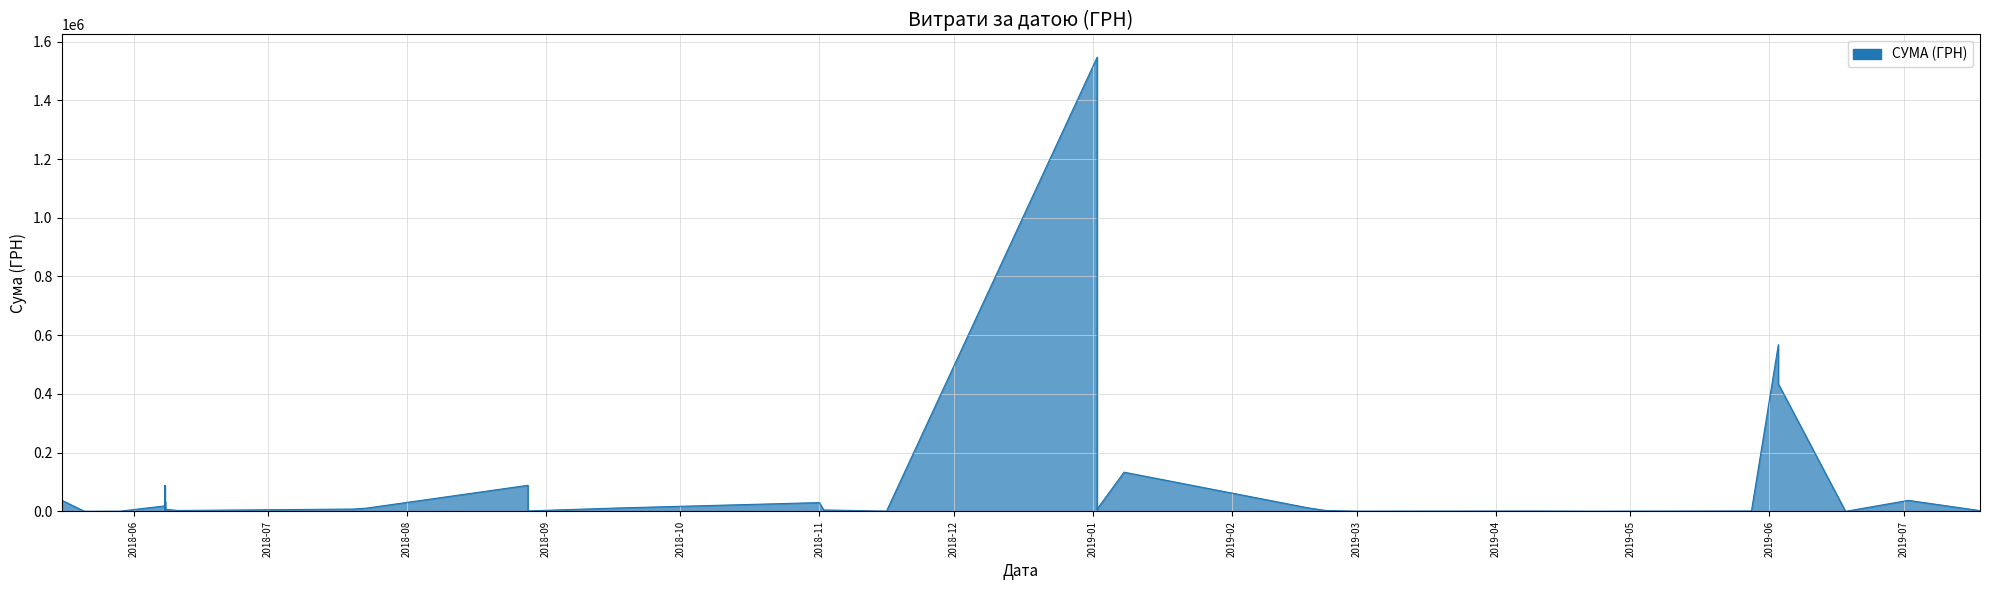

How many interior local valleys (lower than both neighbors) does the data have?

13